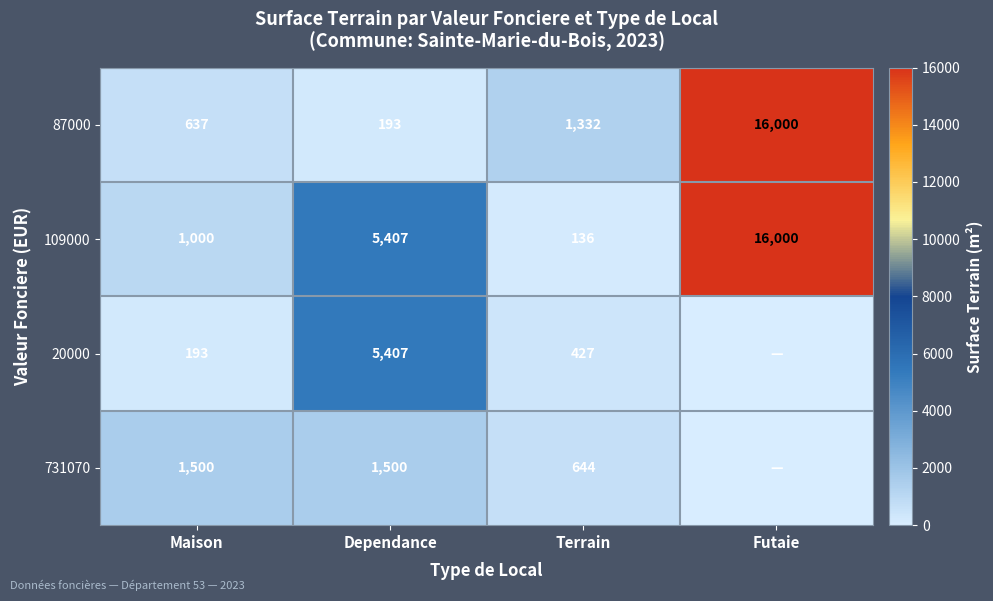

What is the difference between the highest and lowest values at Maison?

1307